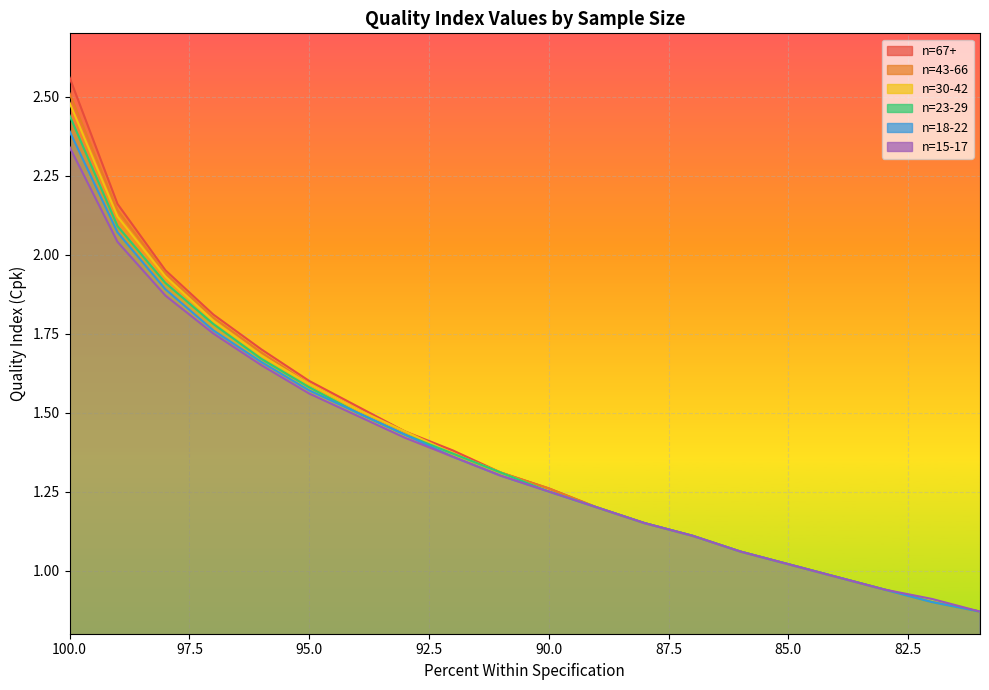

Count the number of data series in this chart.

6